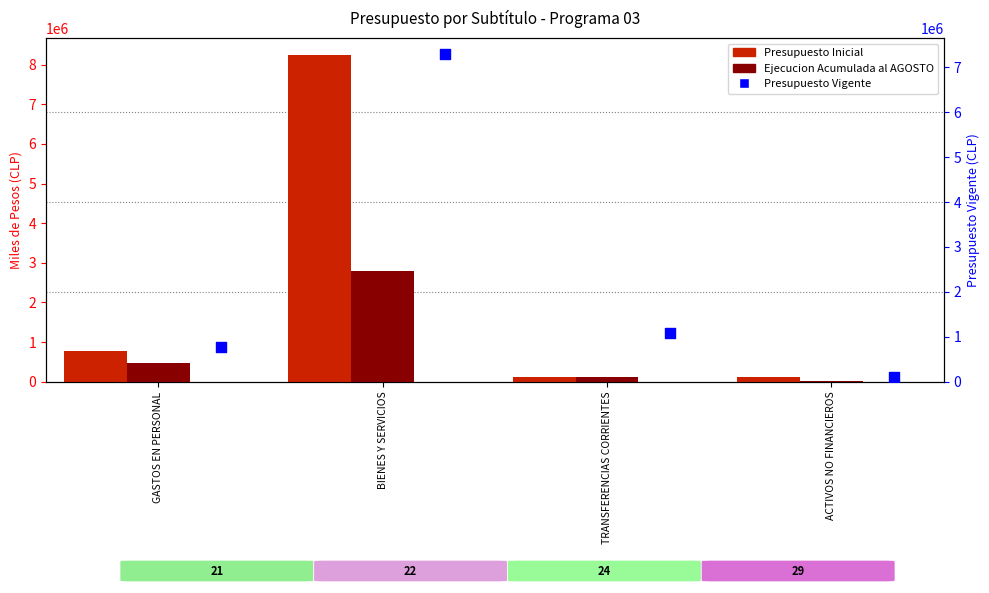

Is the value of Presupuesto Vigente at TRANSFERENCIAS CORRIENTES greater than the value of Presupuesto Inicial at GASTOS EN PERSONAL?

Yes